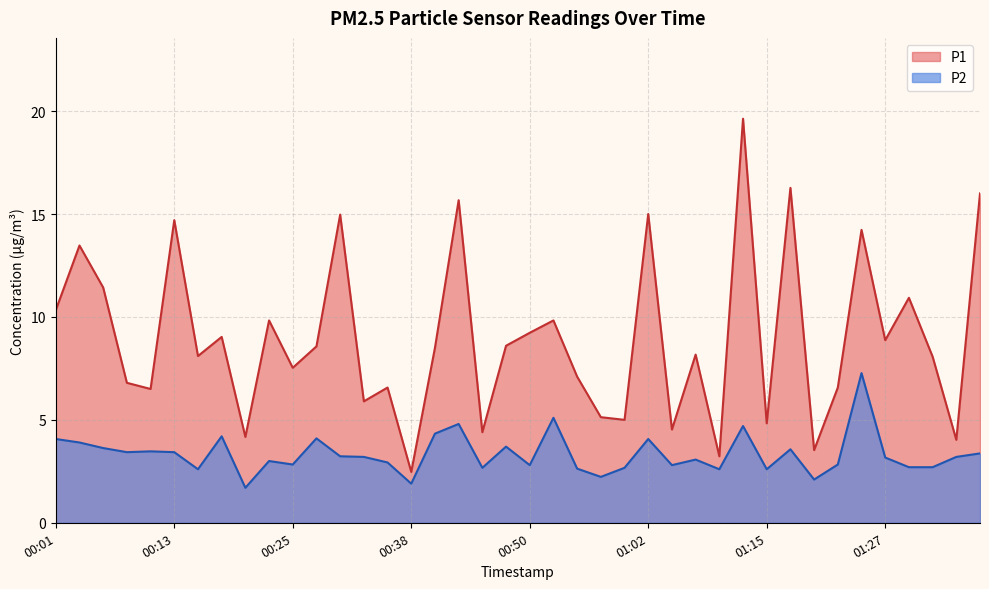

What is the value of the P2 point at the 24th from the left?

2.2